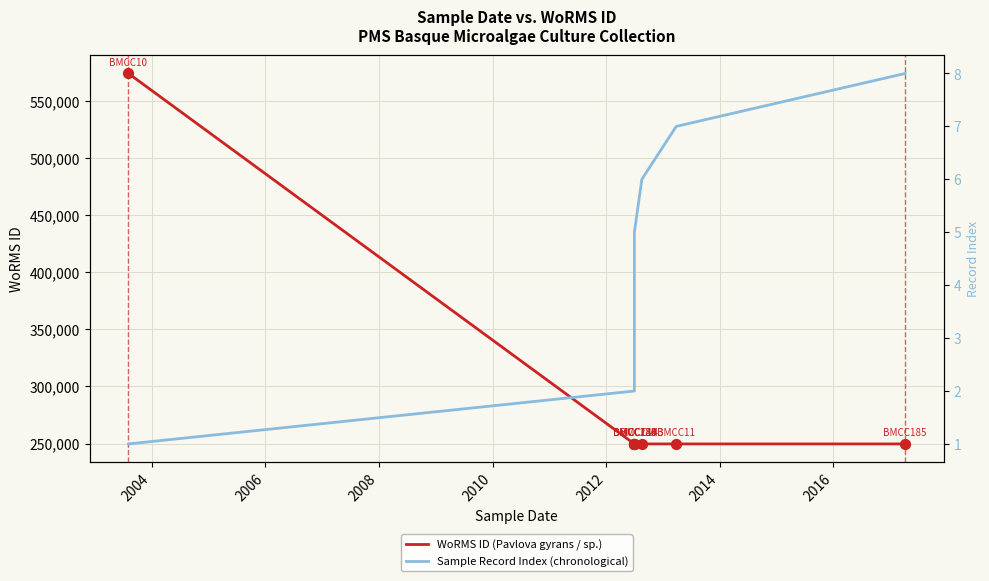

At how many categories does at least one series exceed 340256?

1